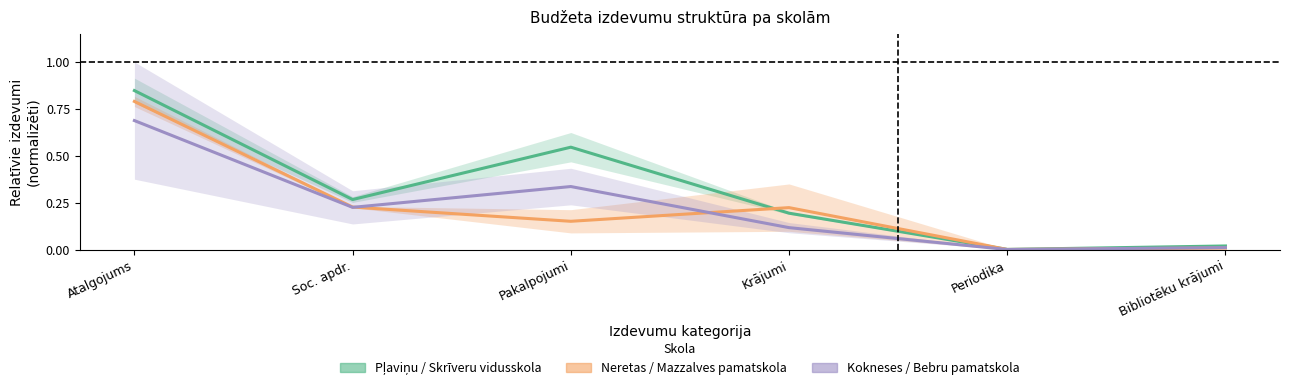

How many distinct data groups are displayed?

3